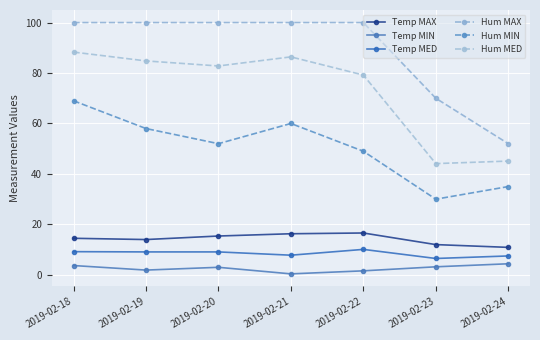

What is the smallest value displayed?

0.4